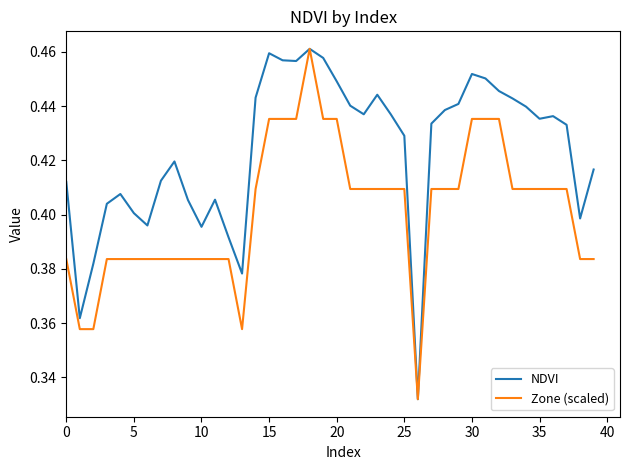

List the series in order of their overall mean, lowest first.

Zone (scaled), NDVI